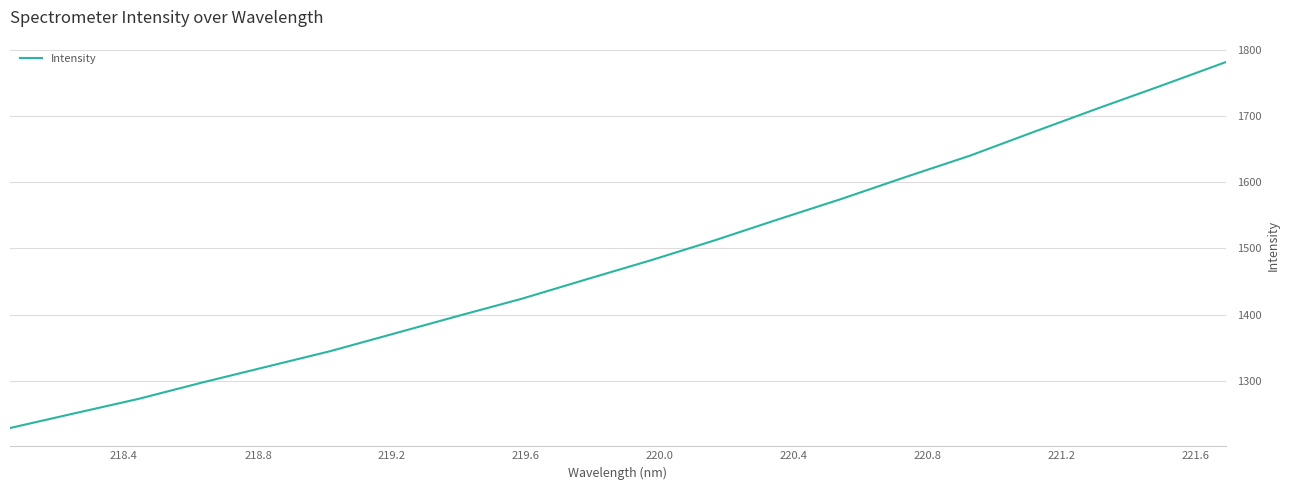

Reading left to right, transcribe all the data shown in this chart.

1228.3	1250.3	1272.2	1297.1	1320.8	1344.5	1371.1	1397.8	1424.0	1453.0	1481.7	1511.9	1543.9	1575.2	1608.2	1640.3	1676.4	1711.9	1746.5	1781.9